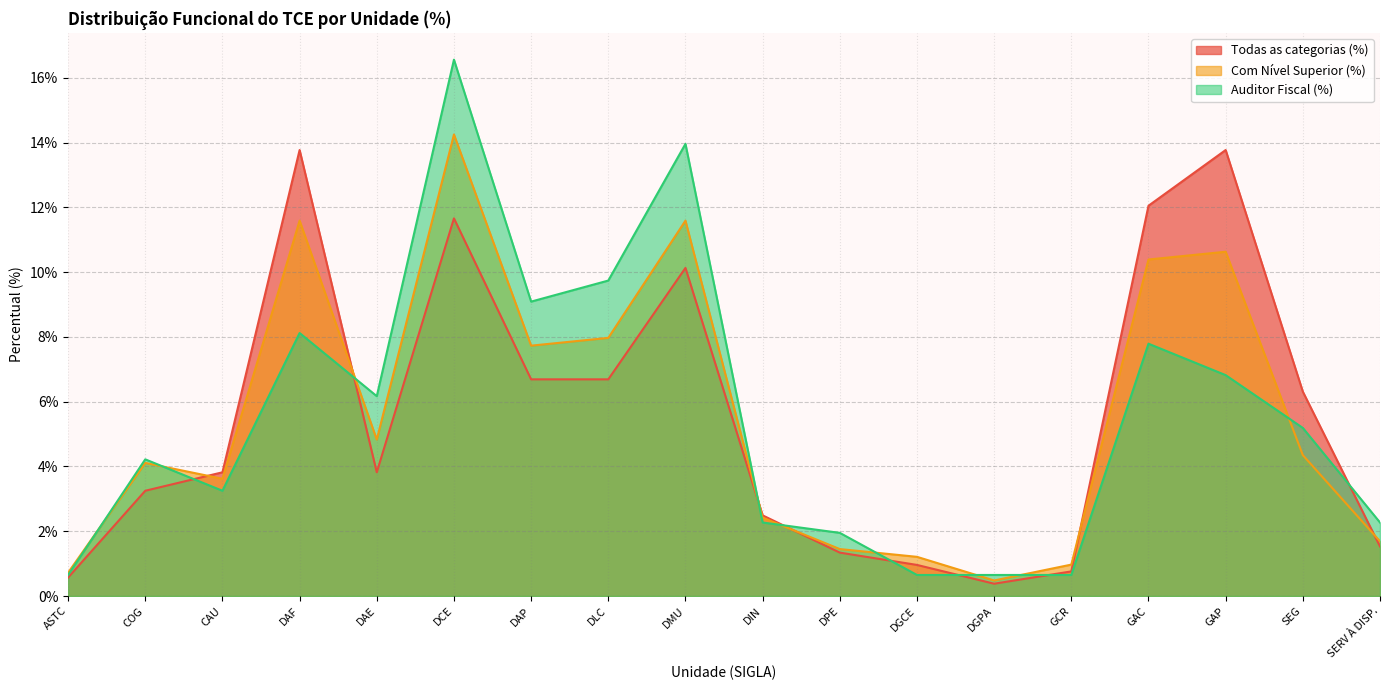

How many lines are shown in the chart?

3